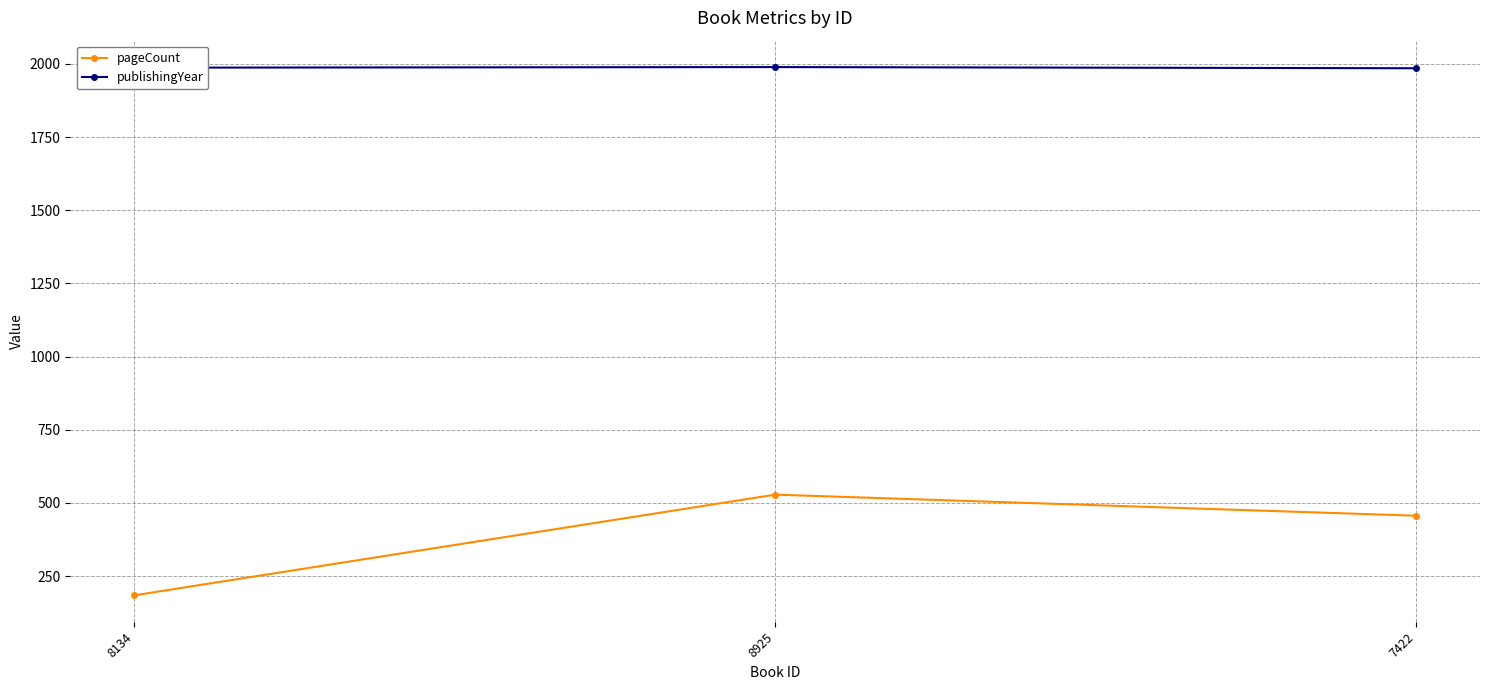

Read the publishingYear value at 8925.

1989